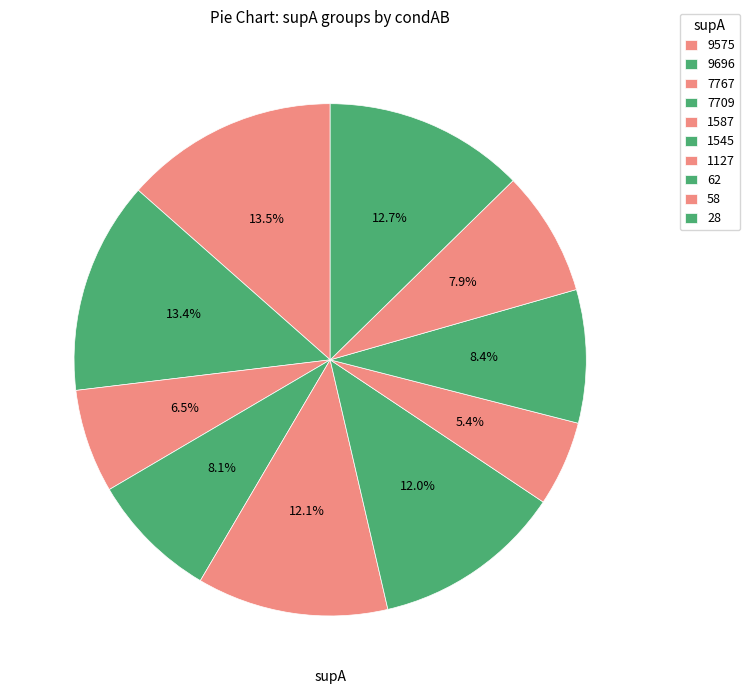

Count the number of slices in the pie.

10